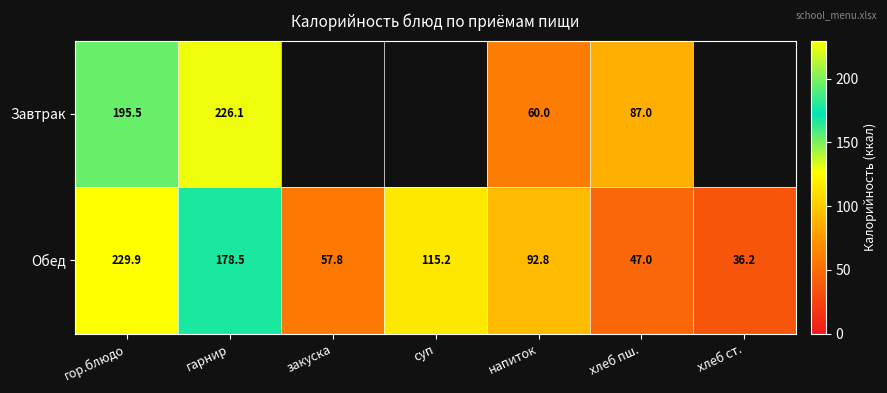

Is it true that Завтрак equals 60.0 at напиток?

True